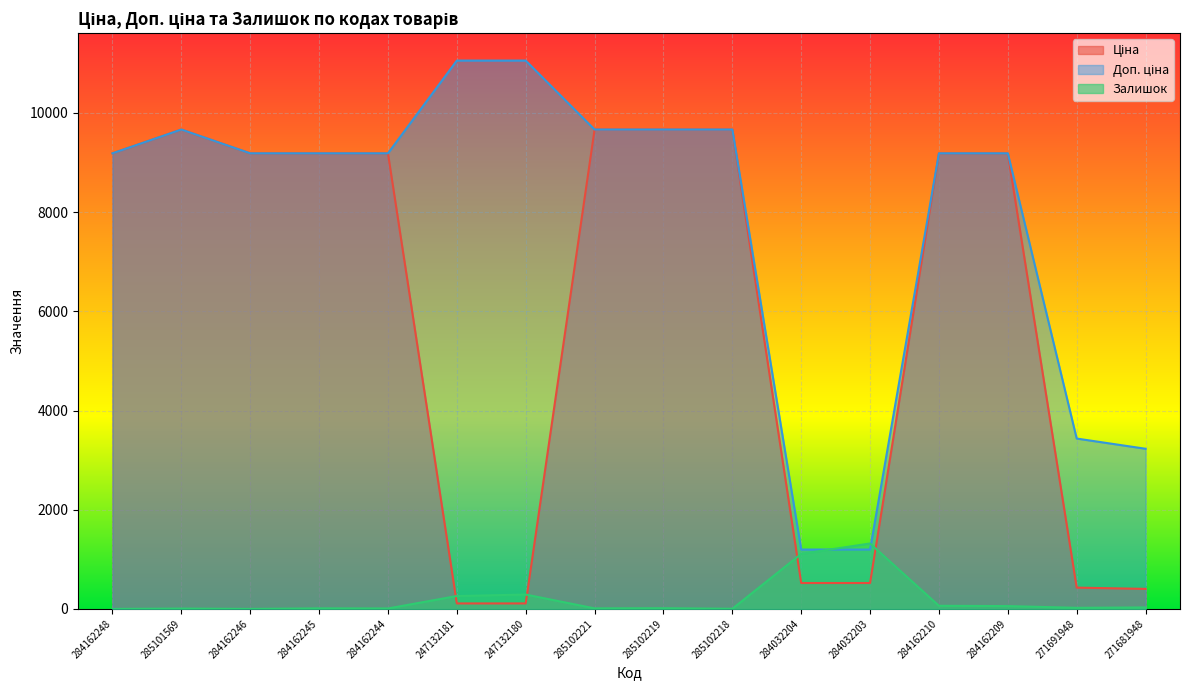

Reading left to right, extract all data points from this chart.

Ціна: 9185.1	9664.7	9185.1	9185.1	9185.1	110.5	110.5	9664.7	9664.7	9664.7	522.2	522.2	9185.1	9185.1	429.3	403.6
Доп. ціна: 9185.1	9664.7	9185.1	9185.1	9185.1	11055.0	11055.0	9664.7	9664.7	9664.7	1197.0	1197.0	9185.1	9185.1	3434.6	3228.8
Залишок: 0.0	7.0	0.0	11.0	9.0	260.0	290.0	11.0	14.0	3.0	1110.0	1319.0	63.0	57.0	22.0	30.0